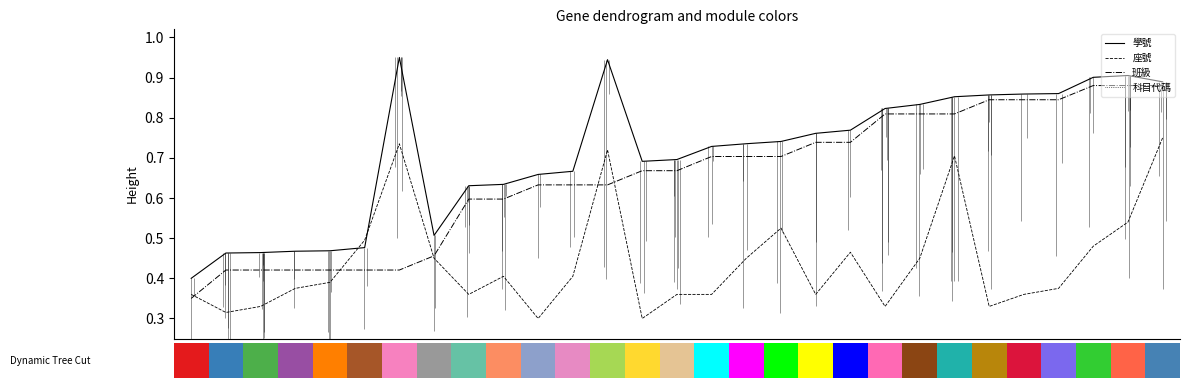

What is the sum of all 班級 values?

18.9